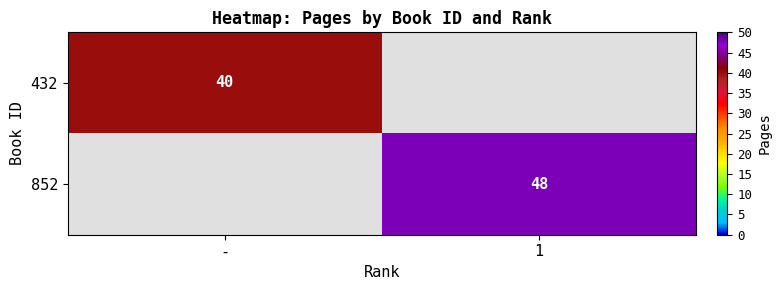

Is the value of 852 at 1 greater than the value of 432 at -?

Yes